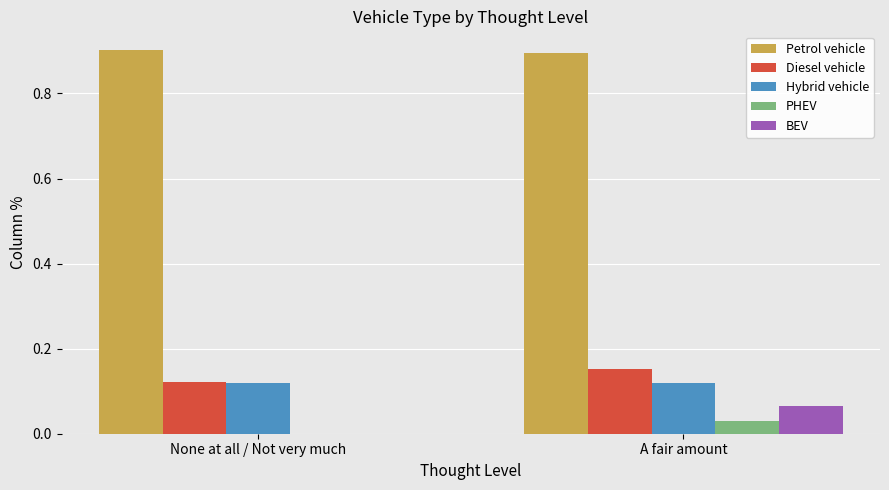

How many positive values does the BEV series have?

1